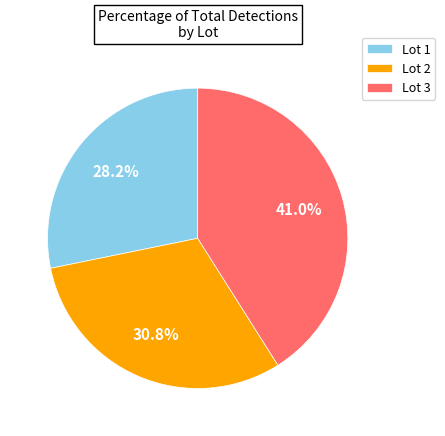

Does Lot 2 account for over 50% of the chart?

No